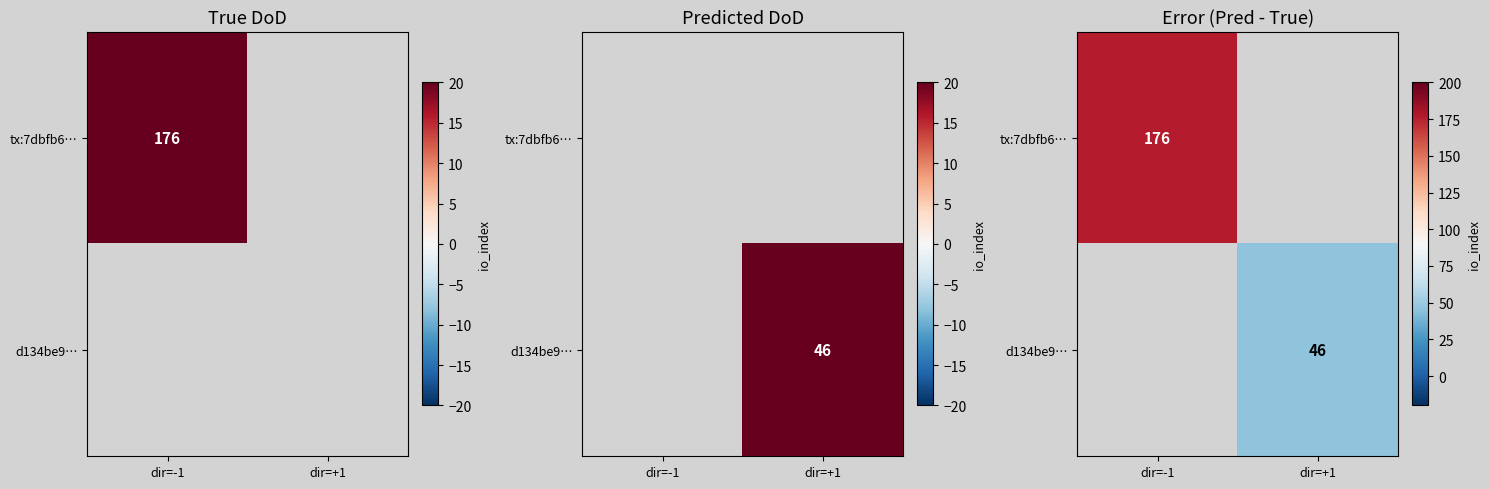

At which label does tx:7dbfb6… reach its peak?

dir=-1